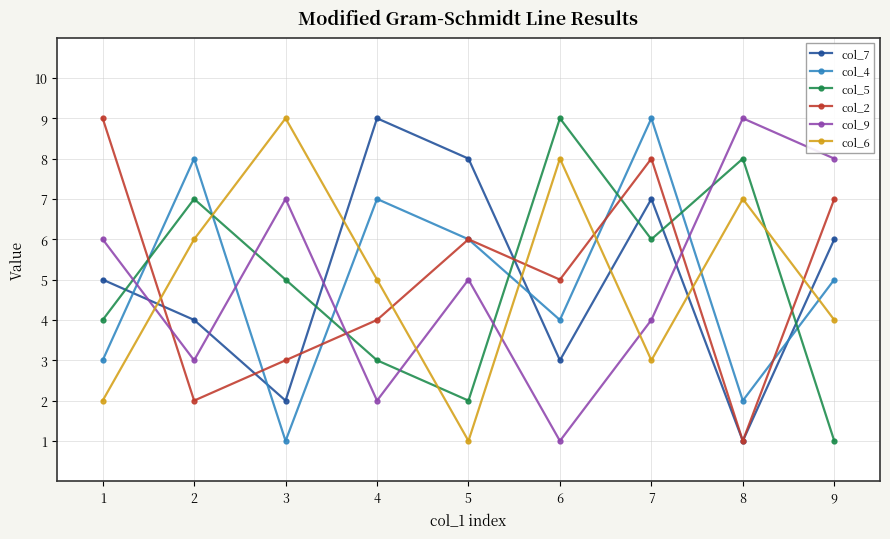

What are all the series names shown in the legend?

col_7, col_4, col_5, col_2, col_9, col_6